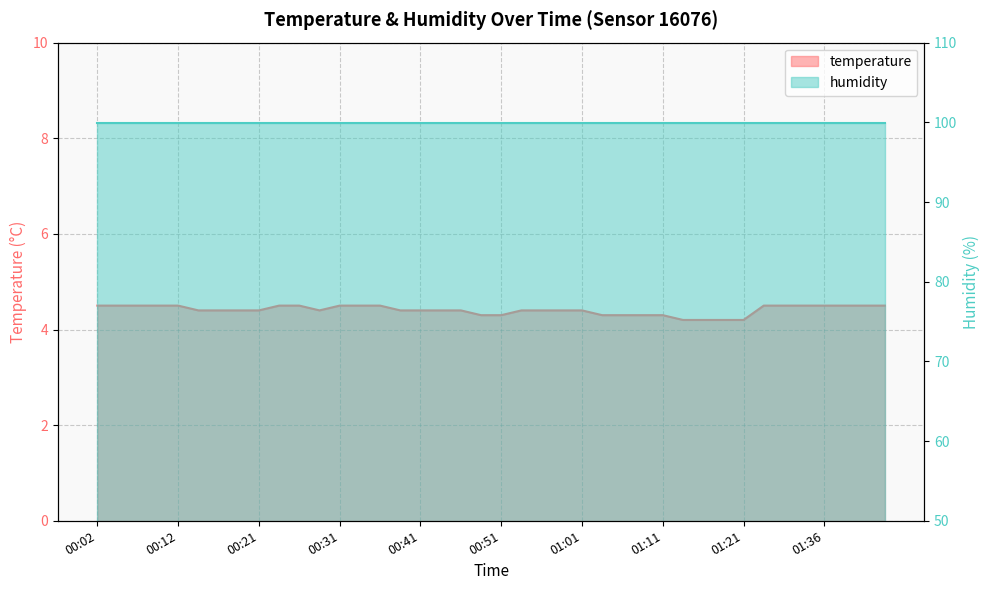

Which has a higher value, 00:41 or 01:18?

00:41